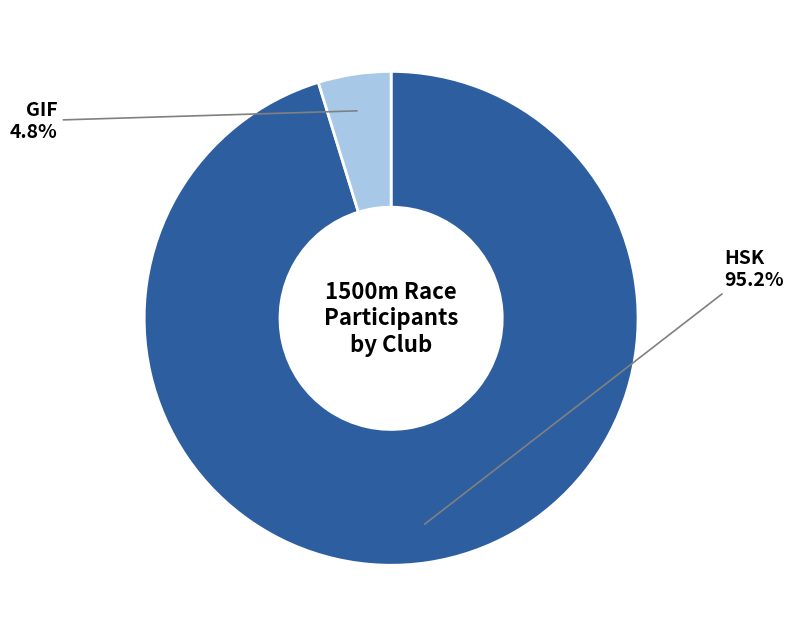

Combined, do GIF and HSK account for over 50%?

Yes